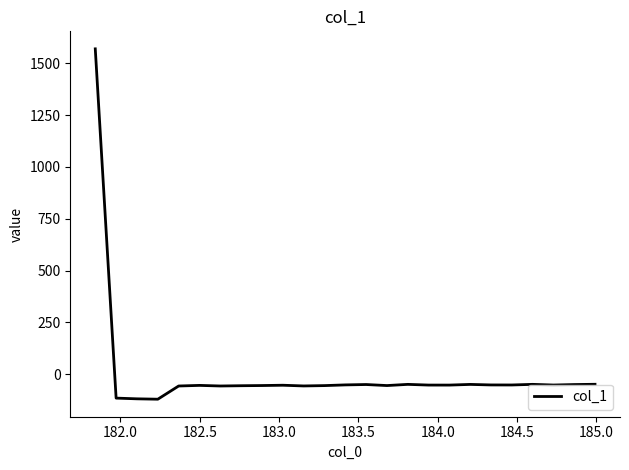

What is the difference between the maximum and minimum values?

1689.8